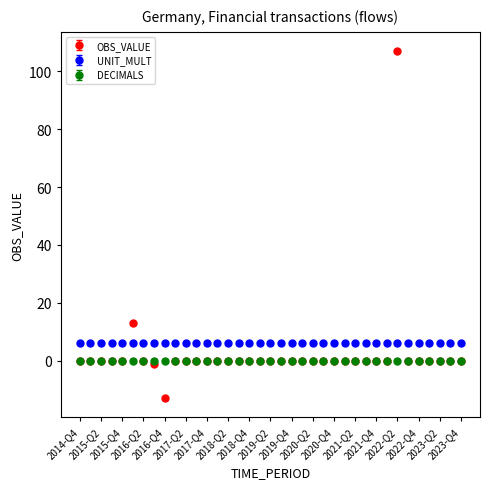

What is the value of the OBS_VALUE point at the 9th from the left?

-13